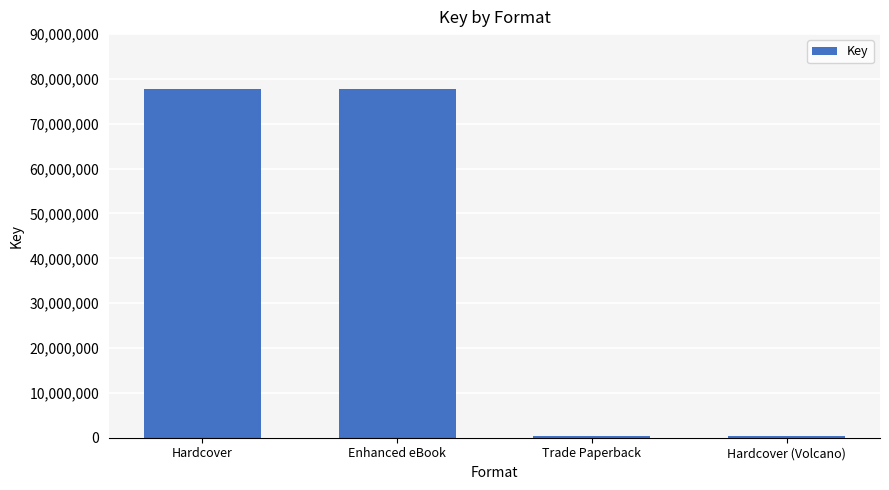

What is the value of the 4th bar from the left?

316044